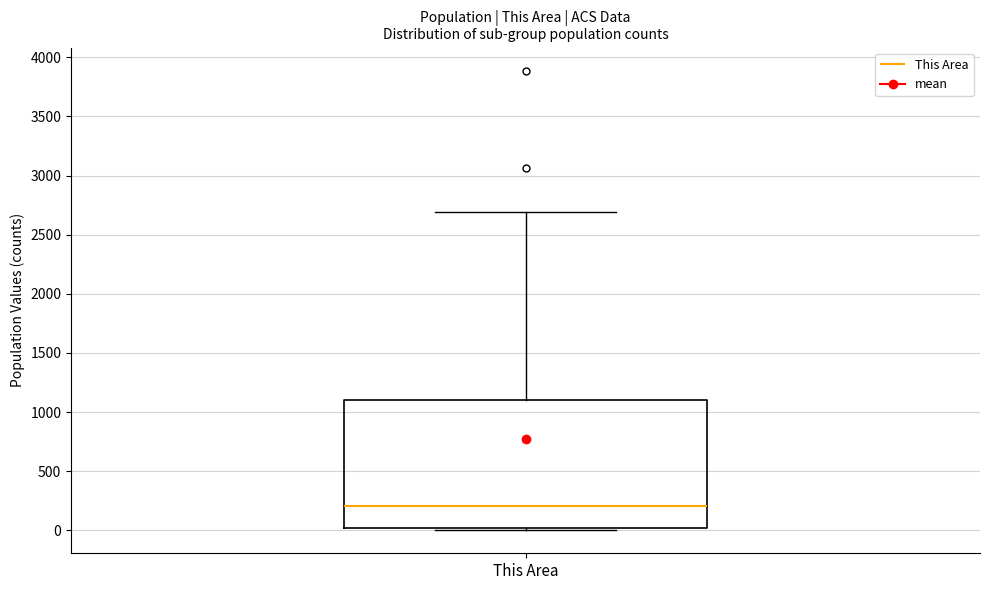

Read this box plot against the y-axis: the position of the median line, the range covered by the box, and the ends of both whiskers. The values are not printed on the chart, so give them approximately, as read against the axis.

median 200, box 0 to 1100, whiskers 0 (just below the box's lower edge) to 2700